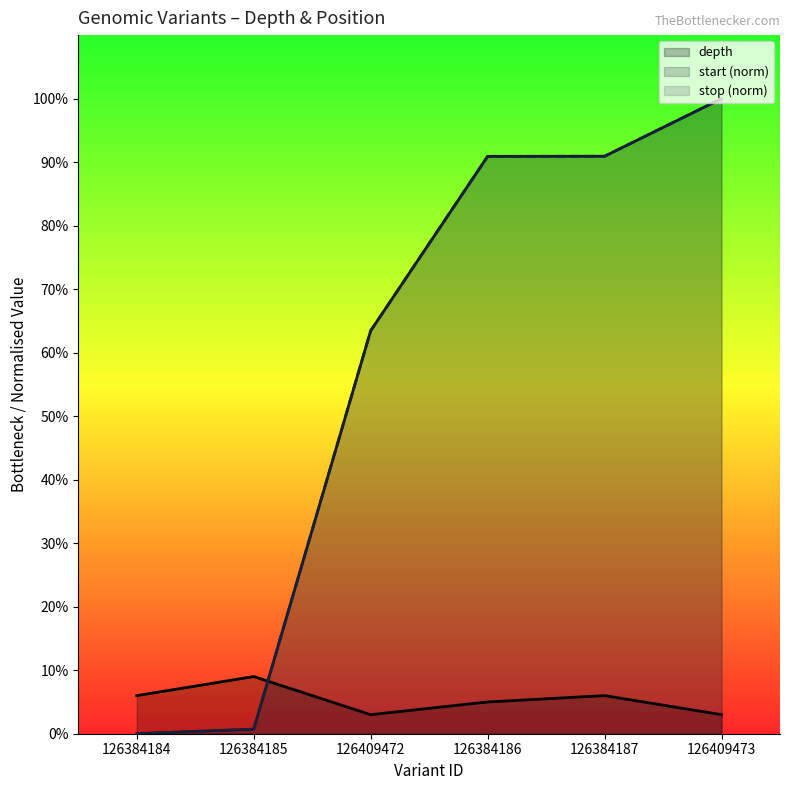

List the labels in order of depth value, largest first.

126384185, 126384184, 126384187, 126384186, 126409472, 126409473